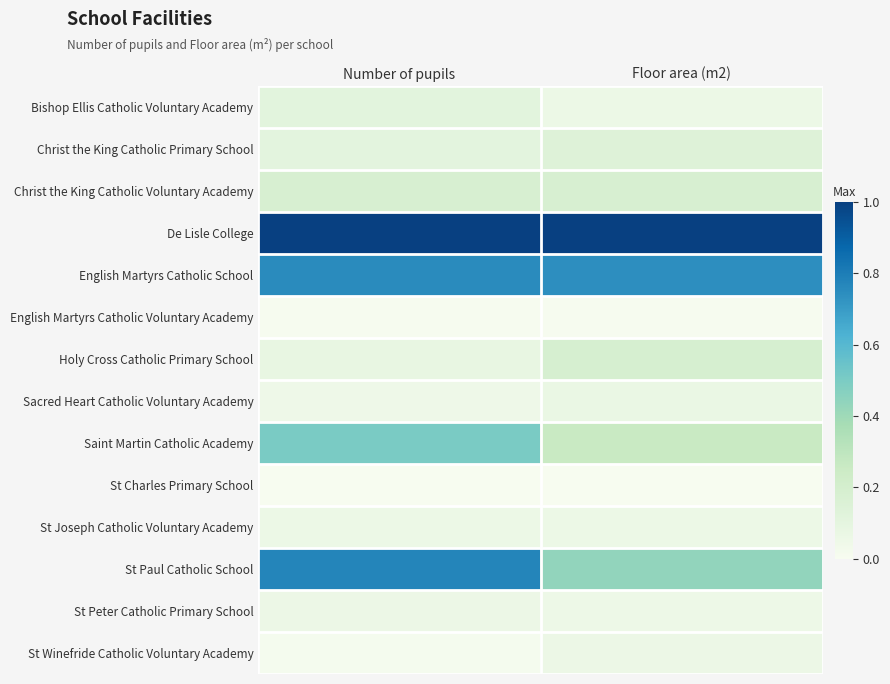

Reading left to right, what are all the values shown in this chart?

Bishop Ellis Catholic Voluntary Academy: Number of pupils=0.1	Floor area (m2)=0.1
Christ the King Catholic Primary School: Number of pupils=0.1	Floor area (m2)=0.1
Christ the King Catholic Voluntary Academy: Number of pupils=0.2	Floor area (m2)=0.2
De Lisle College: Number of pupils=1.0	Floor area (m2)=1.0
English Martyrs Catholic School: Number of pupils=0.8	Floor area (m2)=0.7
English Martyrs Catholic Voluntary Academy: Number of pupils=0.0	Floor area (m2)=0.0
Holy Cross Catholic Primary School: Number of pupils=0.1	Floor area (m2)=0.2
Sacred Heart Catholic Voluntary Academy: Number of pupils=0.0	Floor area (m2)=0.1
Saint Martin Catholic Academy: Number of pupils=0.5	Floor area (m2)=0.3
St Charles Primary School: Number of pupils=0.0	Floor area (m2)=0.0
St Joseph Catholic Voluntary Academy: Number of pupils=0.1	Floor area (m2)=0.1
St Paul Catholic School: Number of pupils=0.8	Floor area (m2)=0.4
St Peter Catholic Primary School: Number of pupils=0.1	Floor area (m2)=0.1
St Winefride Catholic Voluntary Academy: Number of pupils=0.0	Floor area (m2)=0.1